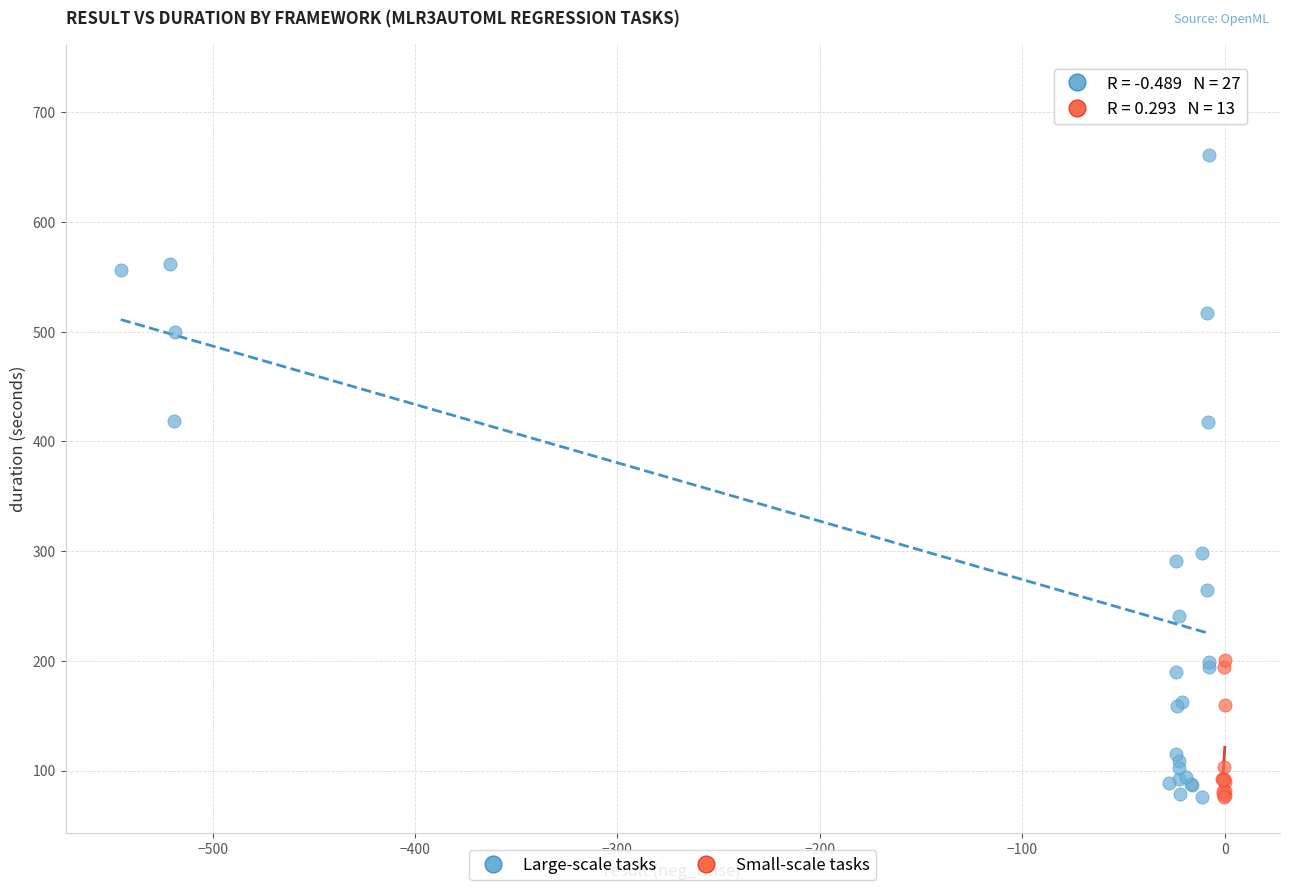

Which series reaches the maximum Y coordinate?

Large-scale tasks